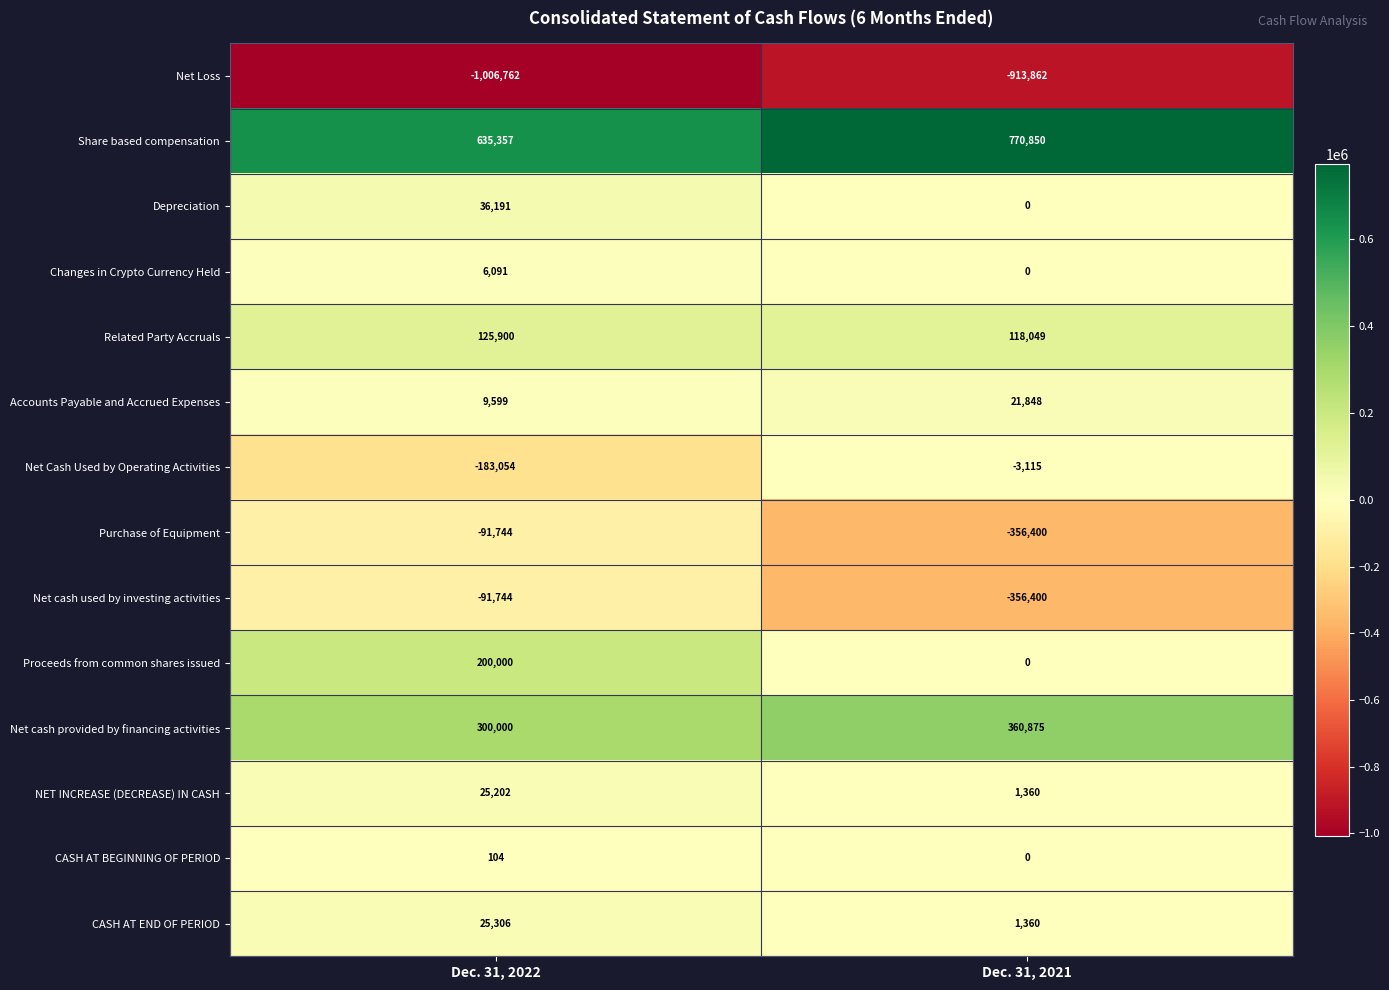

At which category is the sum across all series the highest?

Dec. 31, 2022